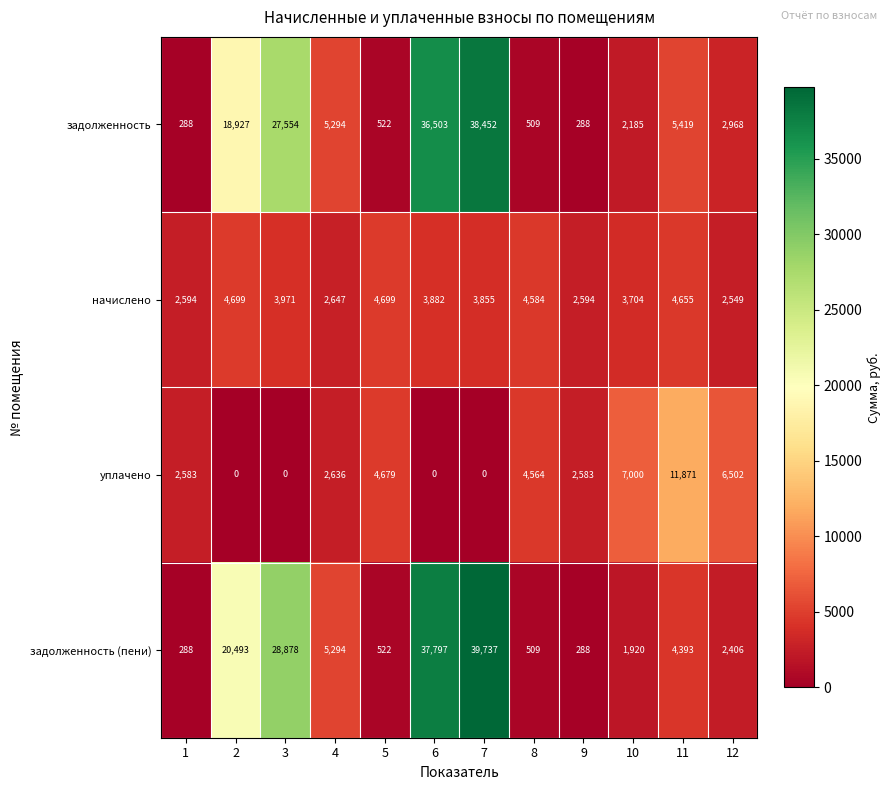

What is the sum of the начислено values at 2 and 3?

8670